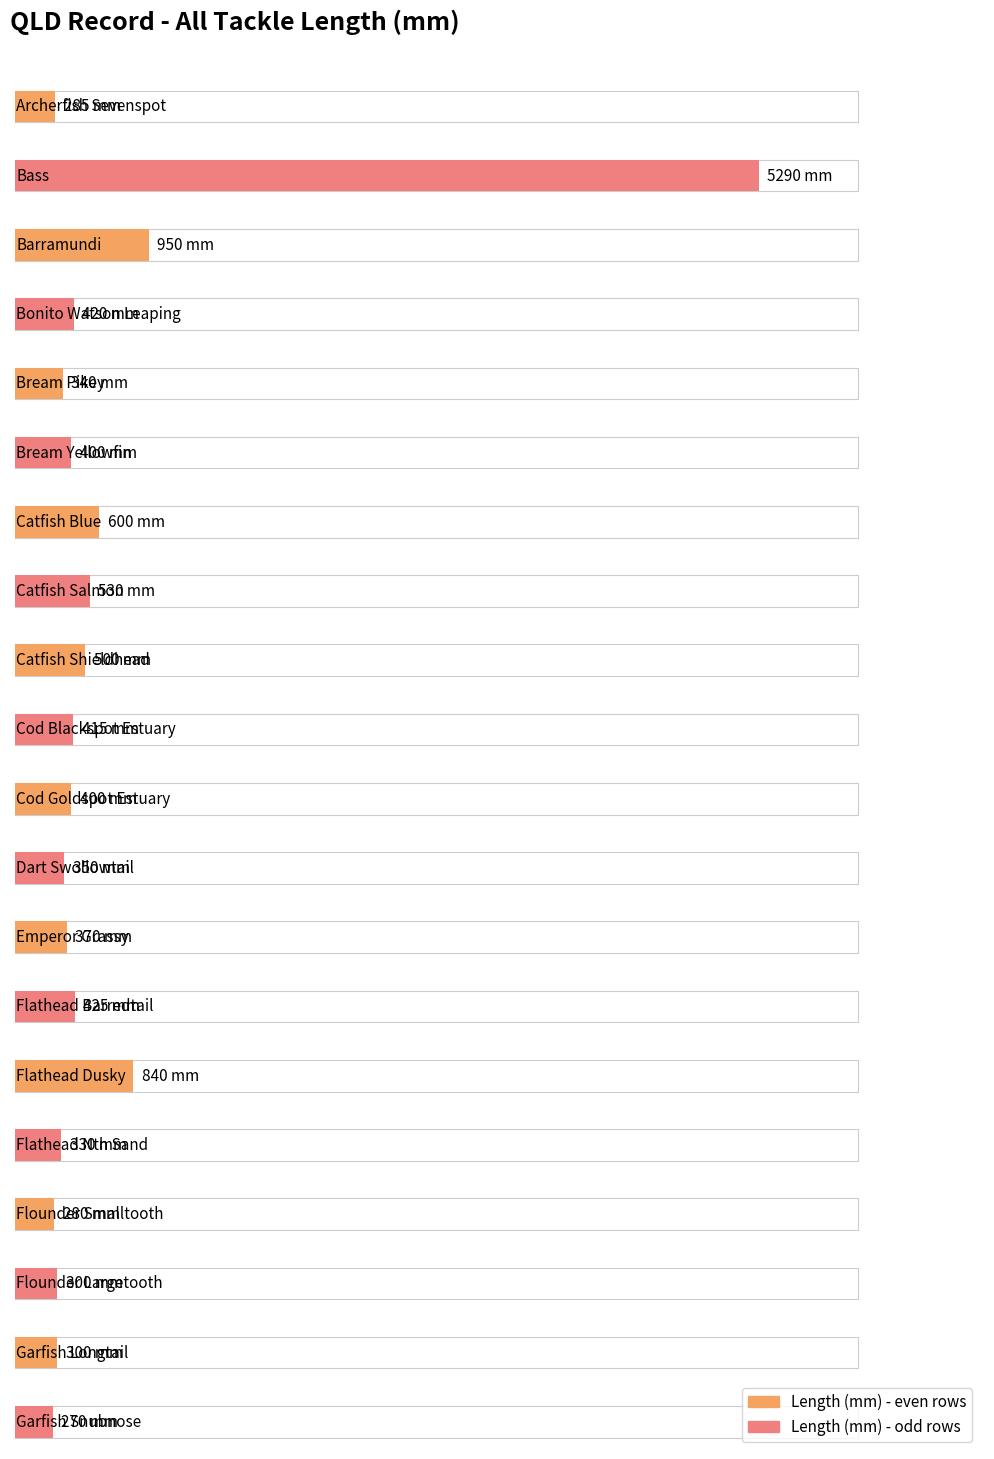

List the labels in order of value, smallest first.

Garfish Snubnose, Flounder Smalltooth, Archerfish Sevenspot, Flounder Largetooth, Garfish Longtail, Flathead Nth Sand, Bream Pikey, Dart Swollowtail, Emperor Grassy, Bream Yellowfin, Cod Goldspot Estuary, Cod Blackspot Estuary, Bonito Watson Leaping, Flathead Barredtail, Catfish Shieldhead, Catfish Salmon, Catfish Blue, Flathead Dusky, Barramundi, Bass